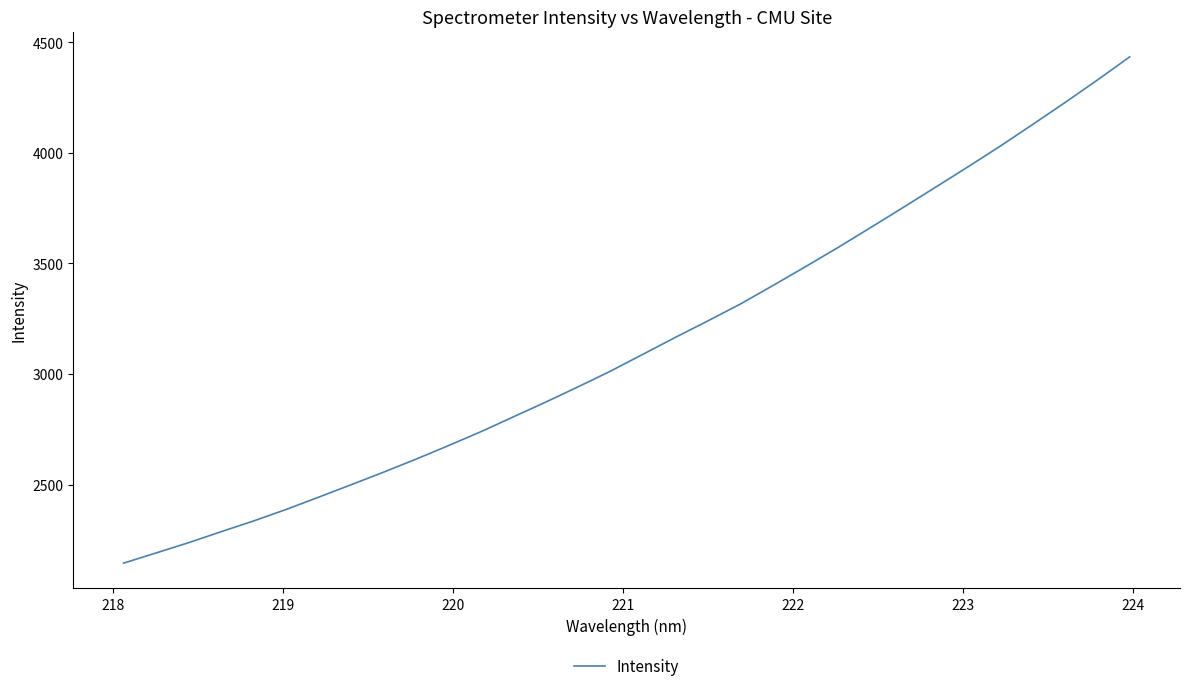

What is the difference between the maximum and second lowest values?

2243.6